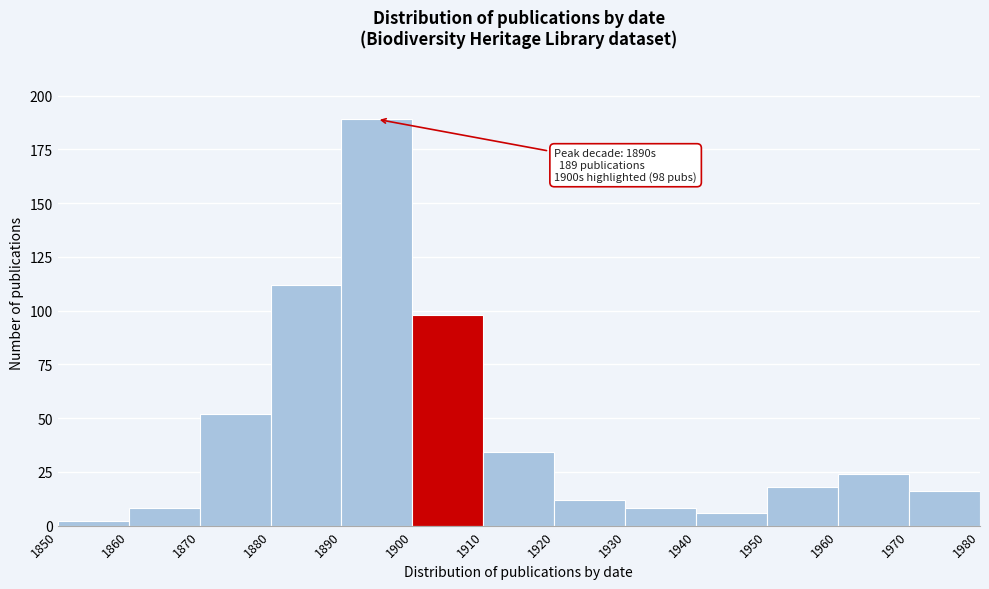

Over which range of the x-axis is the bar tallest?

1890 to 1900